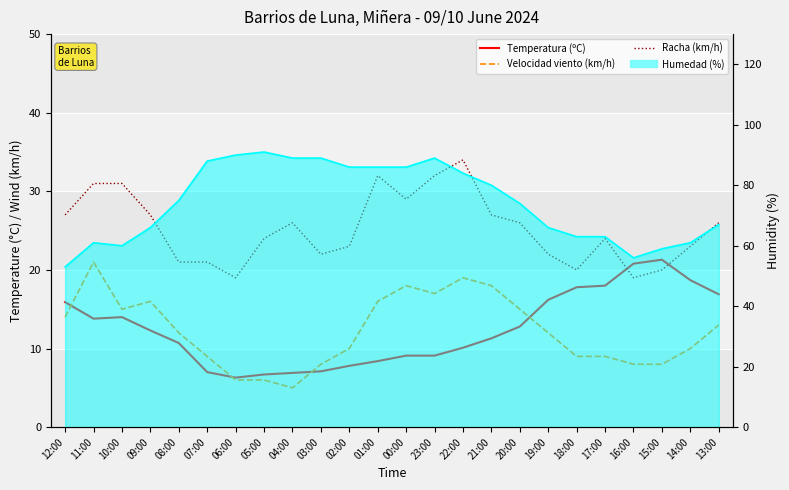

True or false: Temperatura (ºC) and Racha (km/h) cross at least once.

True